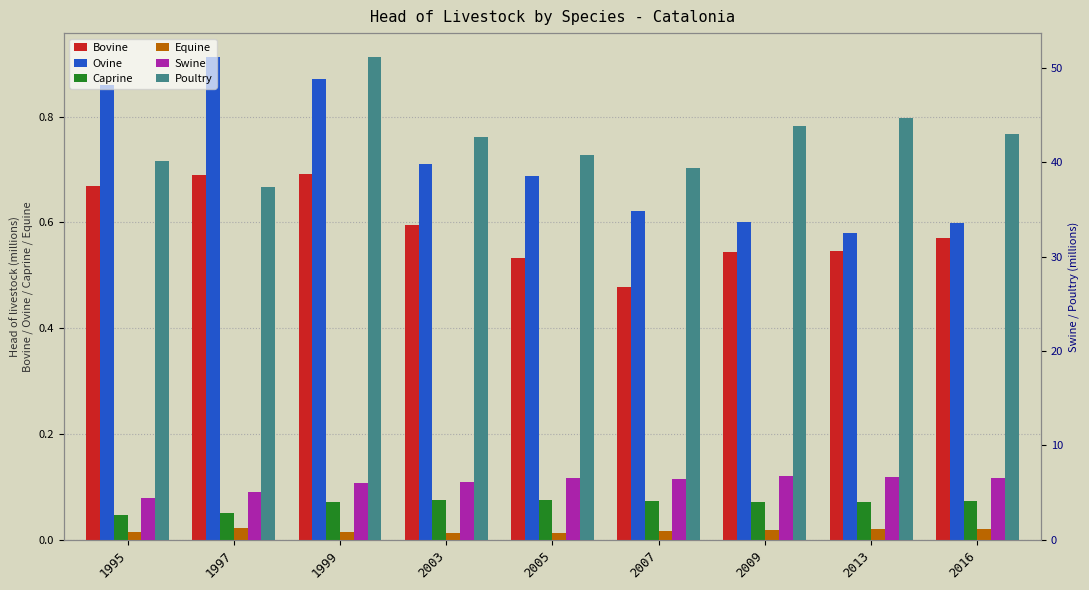

What is the difference between the highest and lowest values at 1997?

37.3